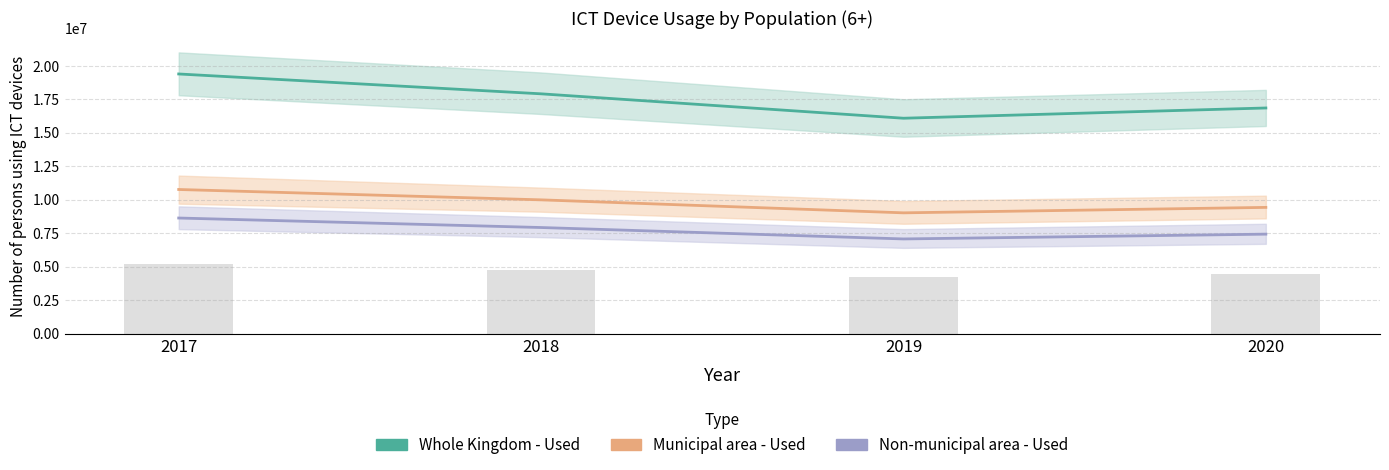

At how many categories does at least one series exceed 12472127?

4